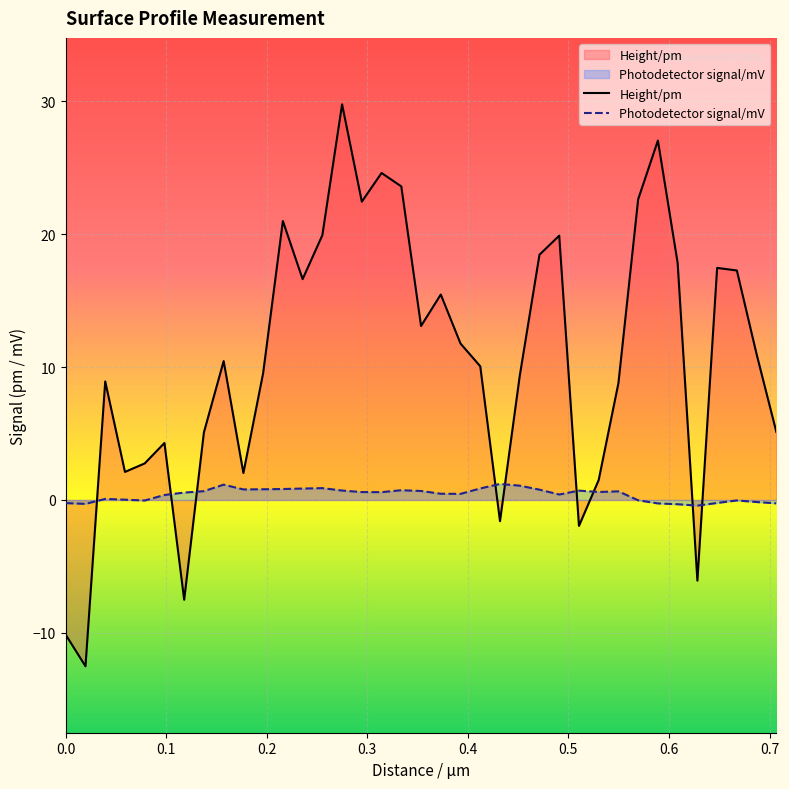

How many distinct data groups are displayed?

2